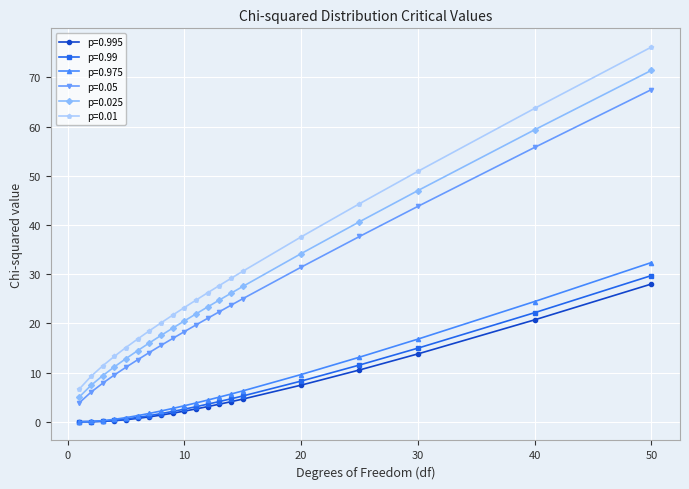

True or false: p=0.05 and p=0.01 cross at least once.

False